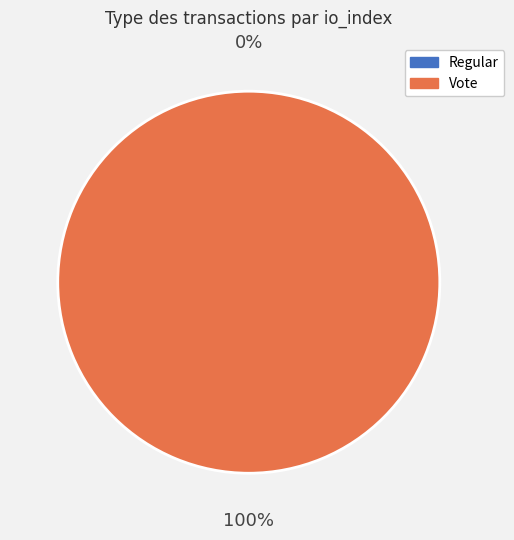

Combined, what portion of the pie is Regular and Vote?

100.0%